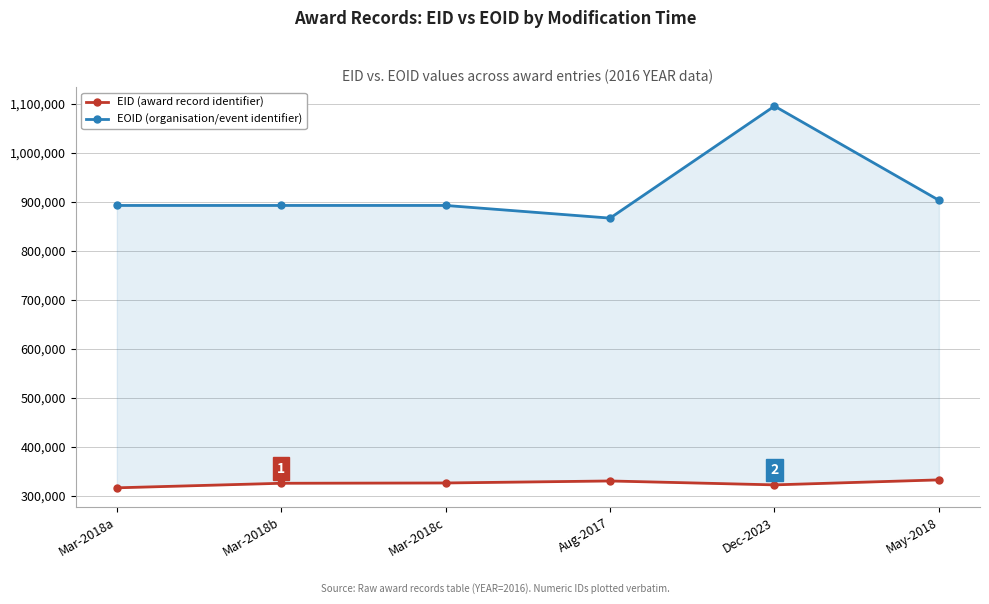

List the series in order of their overall mean, lowest first.

EID (award record identifier), EOID (organisation/event identifier)